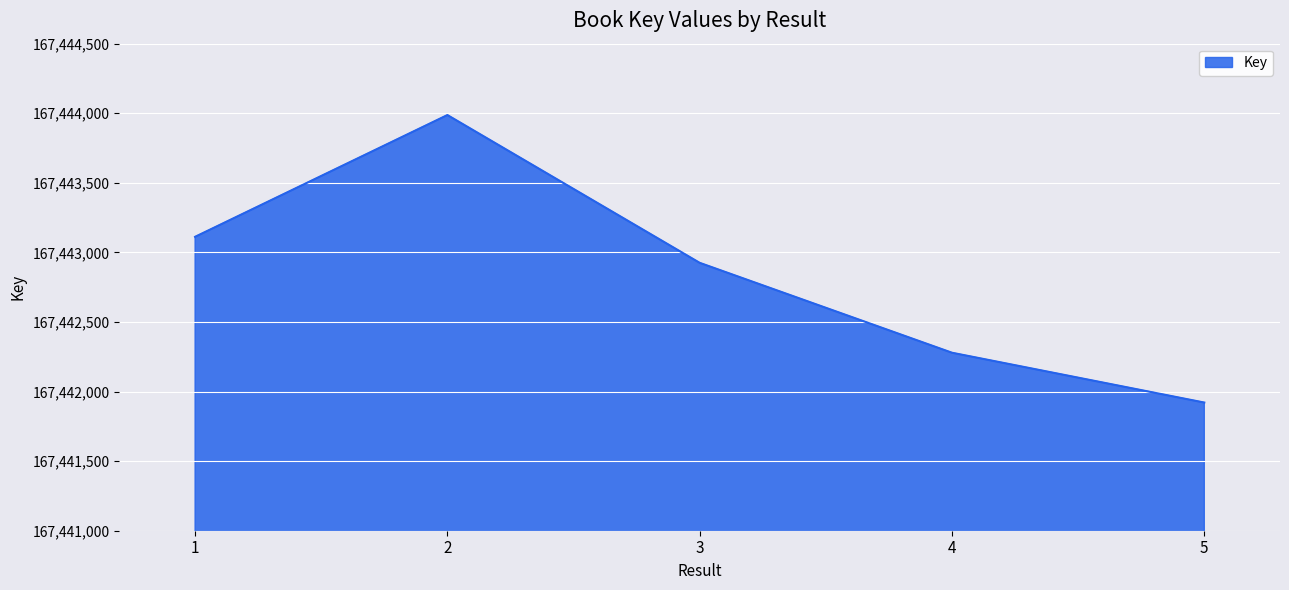

The chart shows a value of 167442925 at 3. True or false?

True